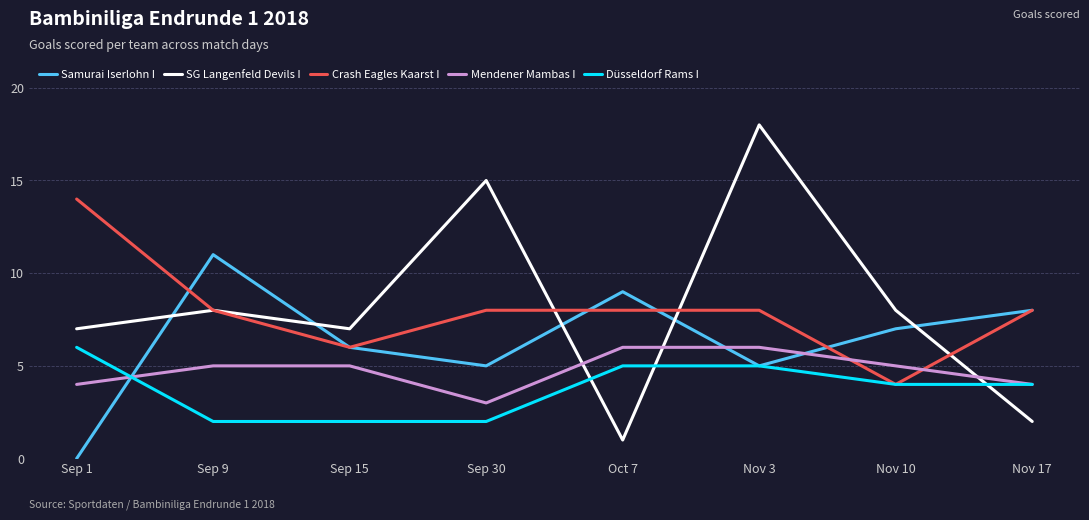

What is the difference between the second highest and minimum values in the Samurai Iserlohn I series?

9